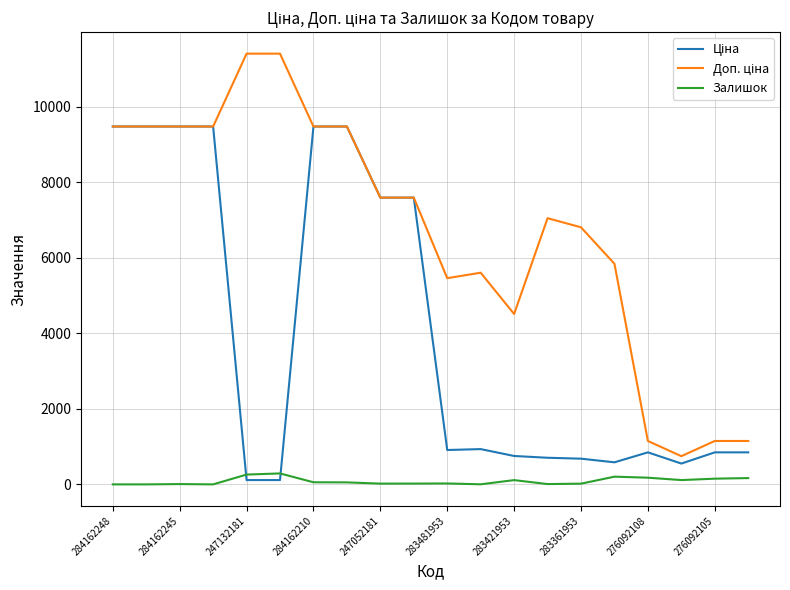

What is the highest value of the Залишок series?

290.0